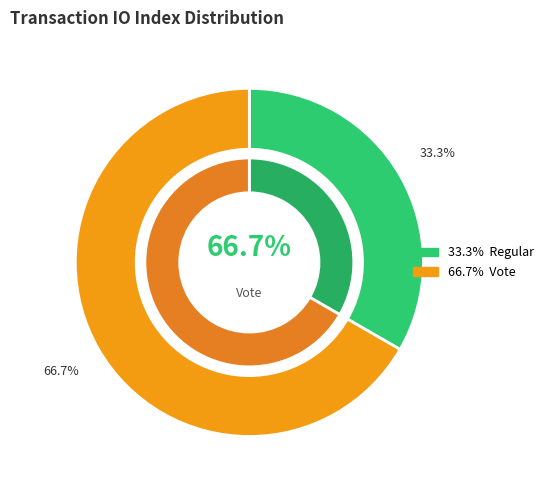

Rank the categories by value from highest to lowest.

Vote, Regular